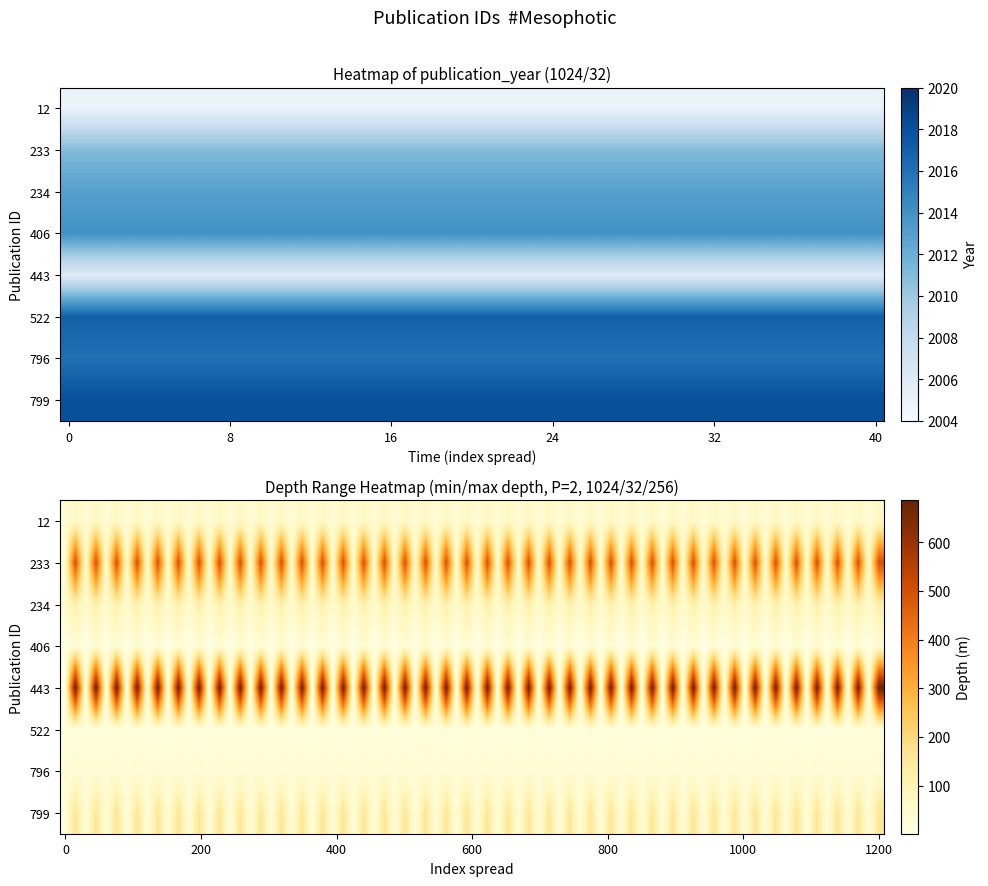

Reading left to right, transcribe all the data shown in this chart.

12: 2005	35	70
233: 2011	40	500
234: 2013	50	120
406: 2014	5	46
443: 2006	1	686
522: 2017	17	28
796: 2016	35	37
799: 2018	26	158